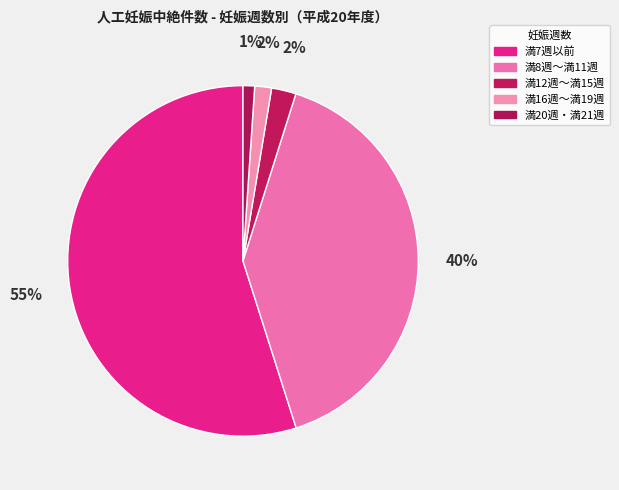

How many slices are in this pie chart?

5